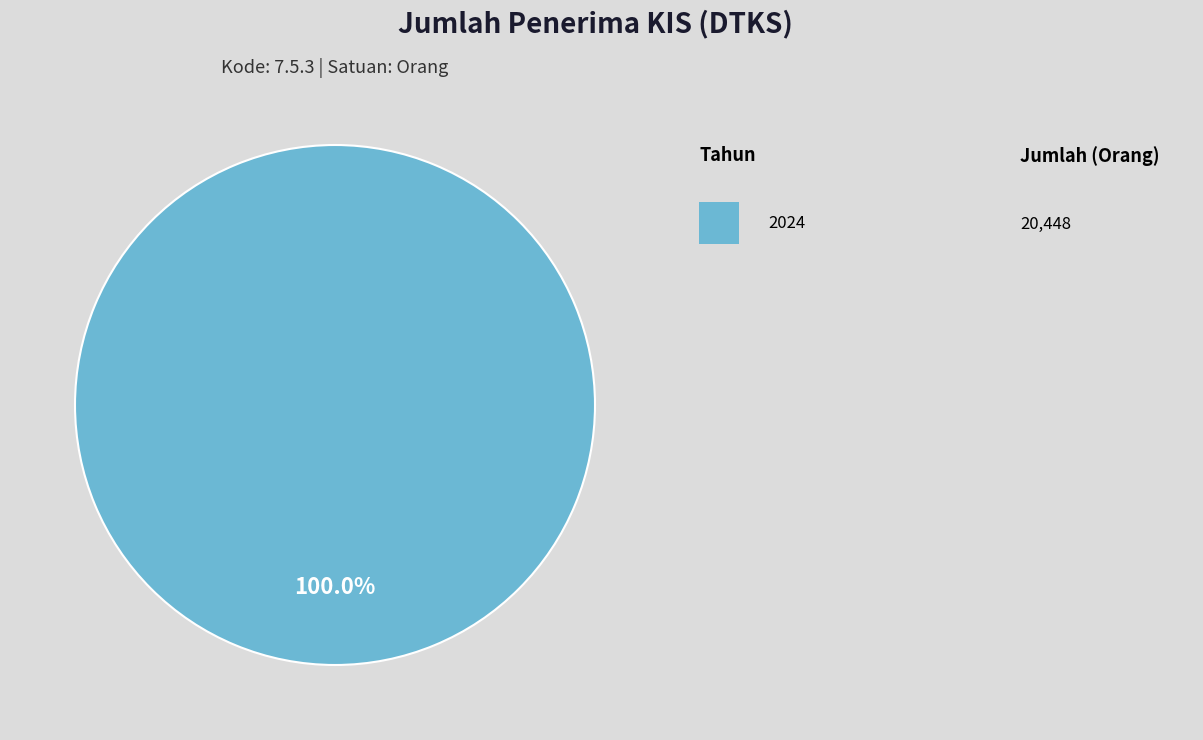

How many segments does this pie chart have?

1